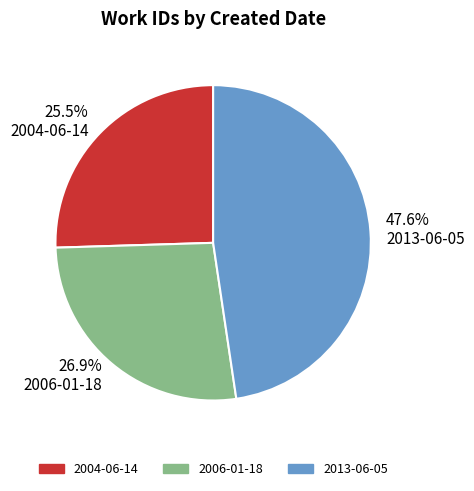

What portion of the pie excludes 2006-01-18?

73.1%